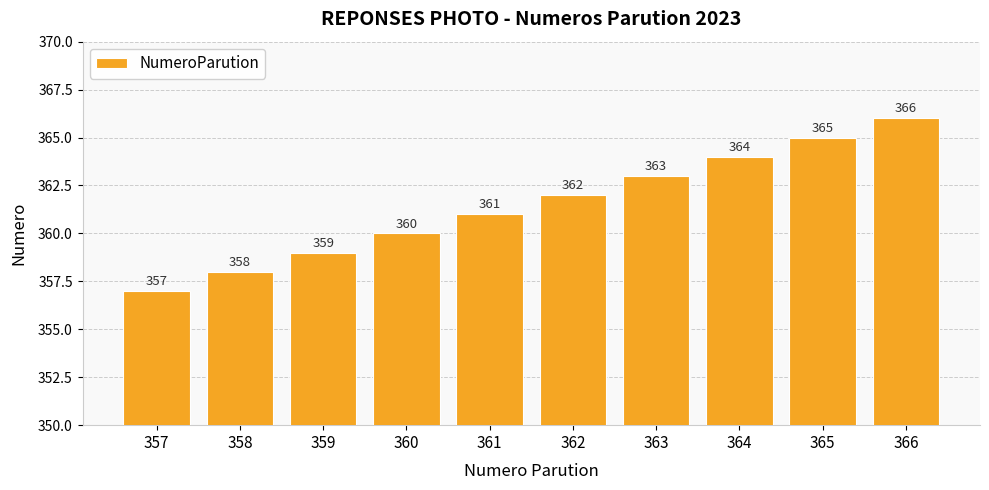

The value at 359 is 79. True or false?

False